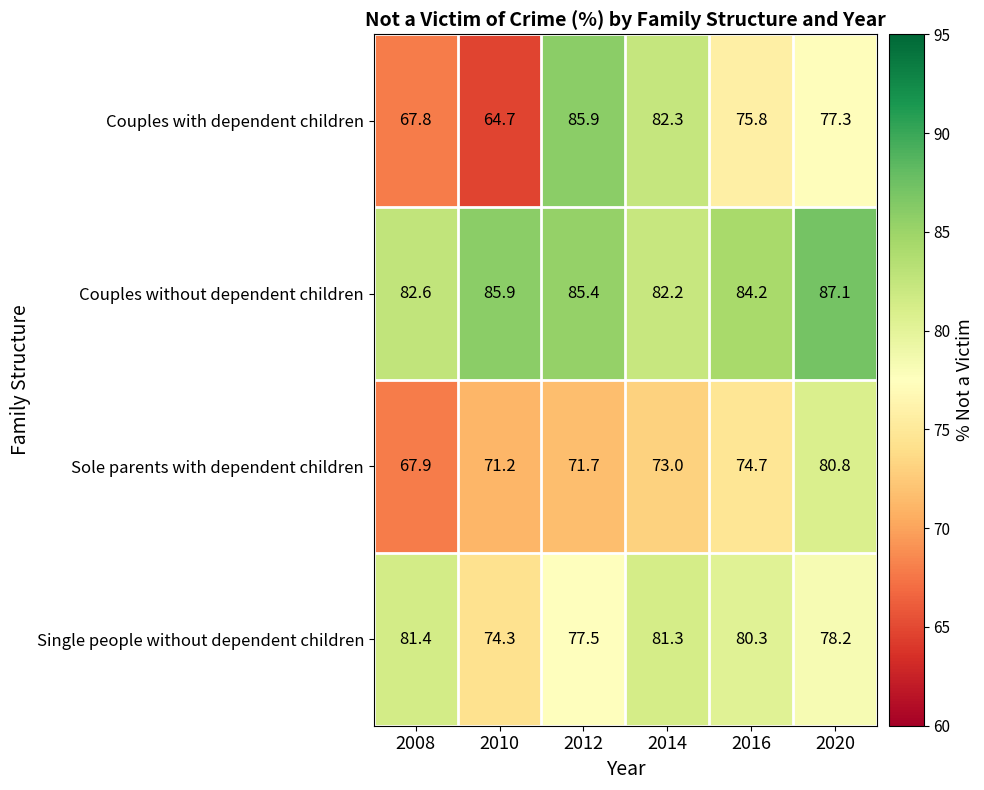

Rank the series at 2008 from highest to lowest value.

Couples without dependent children, Single people without dependent children, Sole parents with dependent children, Couples with dependent children